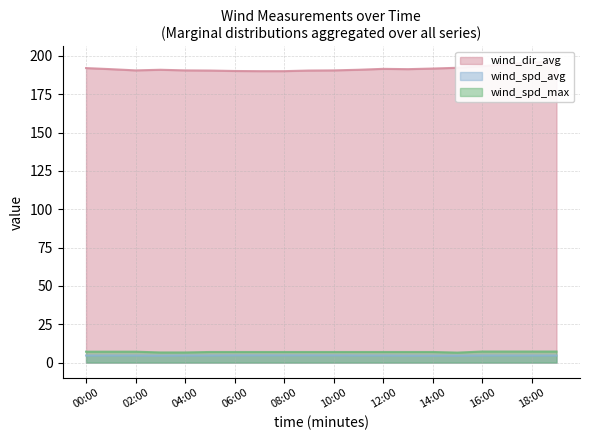

Which series changed the most between 02:00 and 09:00?

wind_spd_max